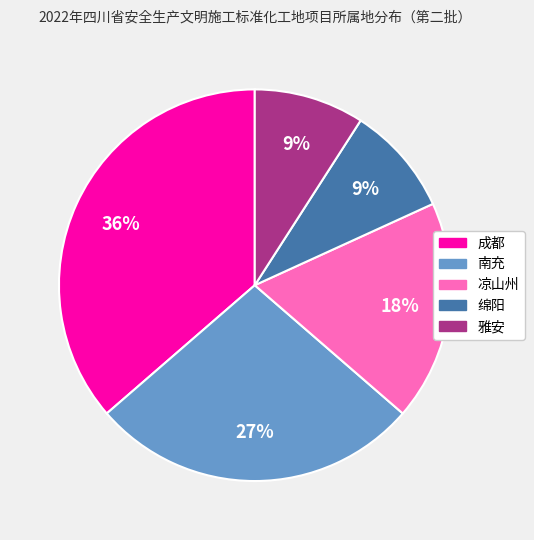

Approximately how many times larger is the value at 绵阳 compared to 雅安?

1.0